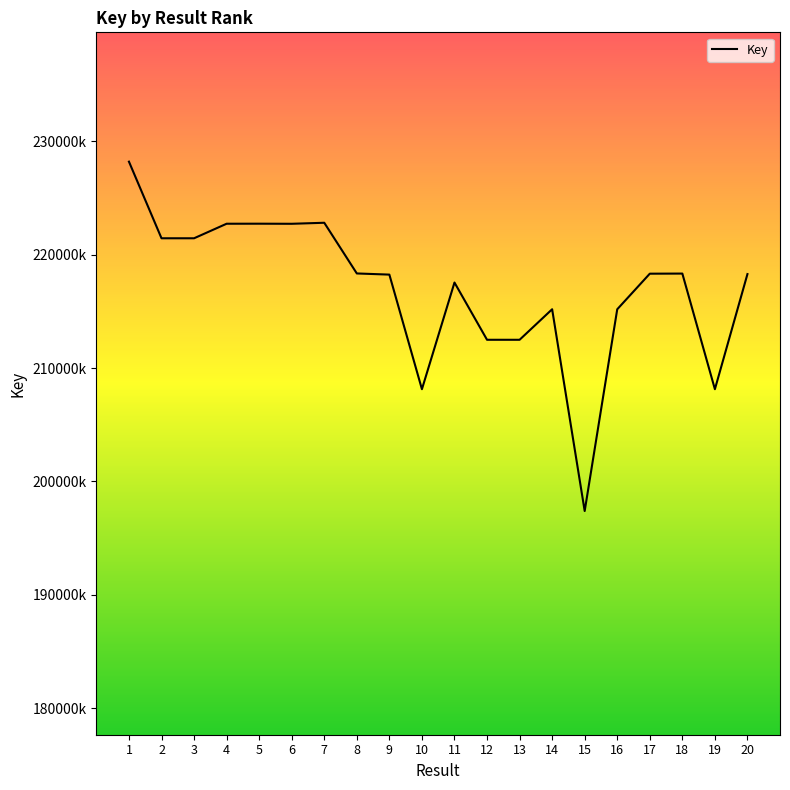

Does the chart have visible grid lines?

No